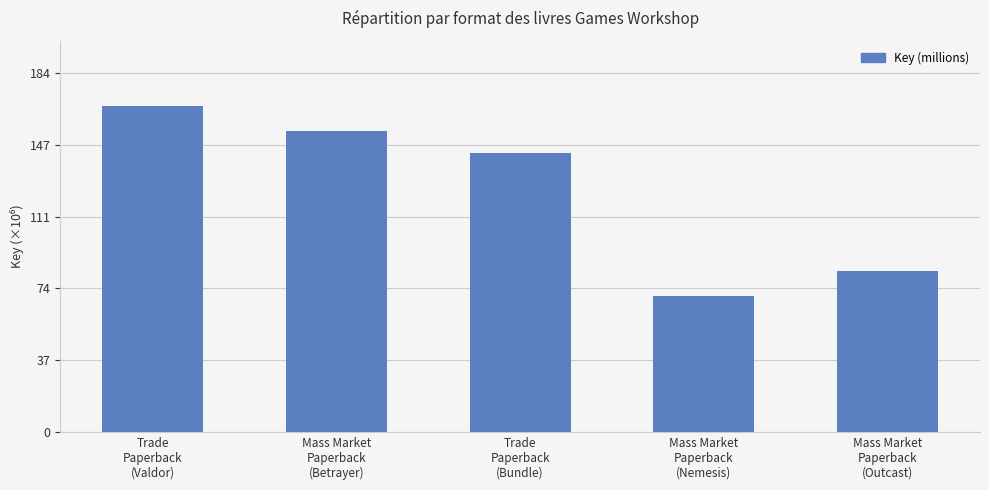

Reading left to right, transcribe all the data shown in this chart.

Trade
Paperback
(Valdor)=167.6	Mass Market
Paperback
(Betrayer)=154.9	Trade
Paperback
(Bundle)=143.6	Mass Market
Paperback
(Nemesis)=69.9	Mass Market
Paperback
(Outcast)=82.9